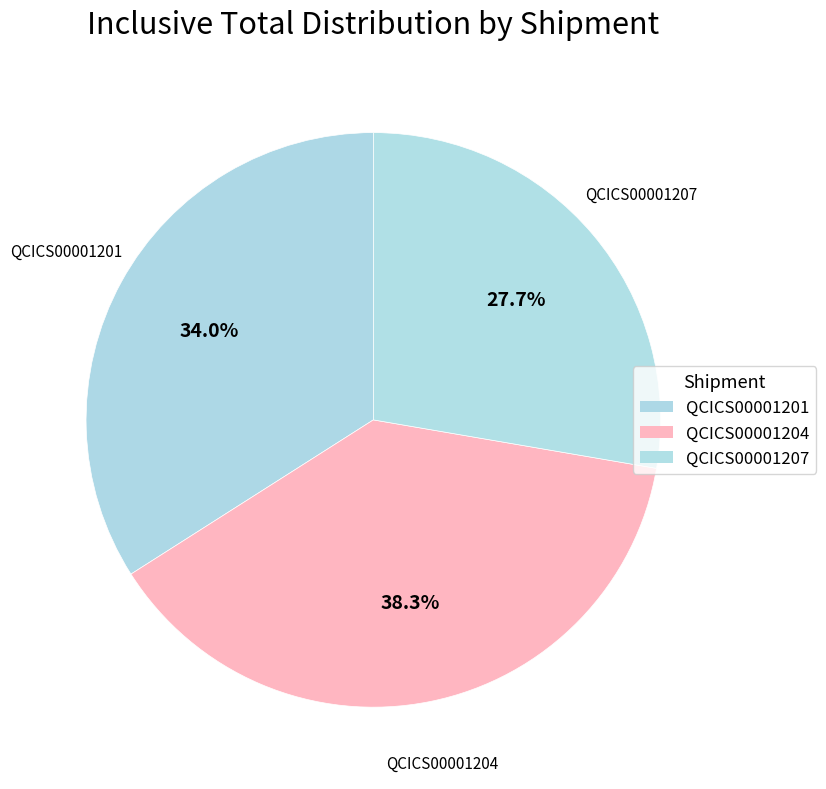

Which has a higher value, QCICS00001201 or QCICS00001204?

QCICS00001204